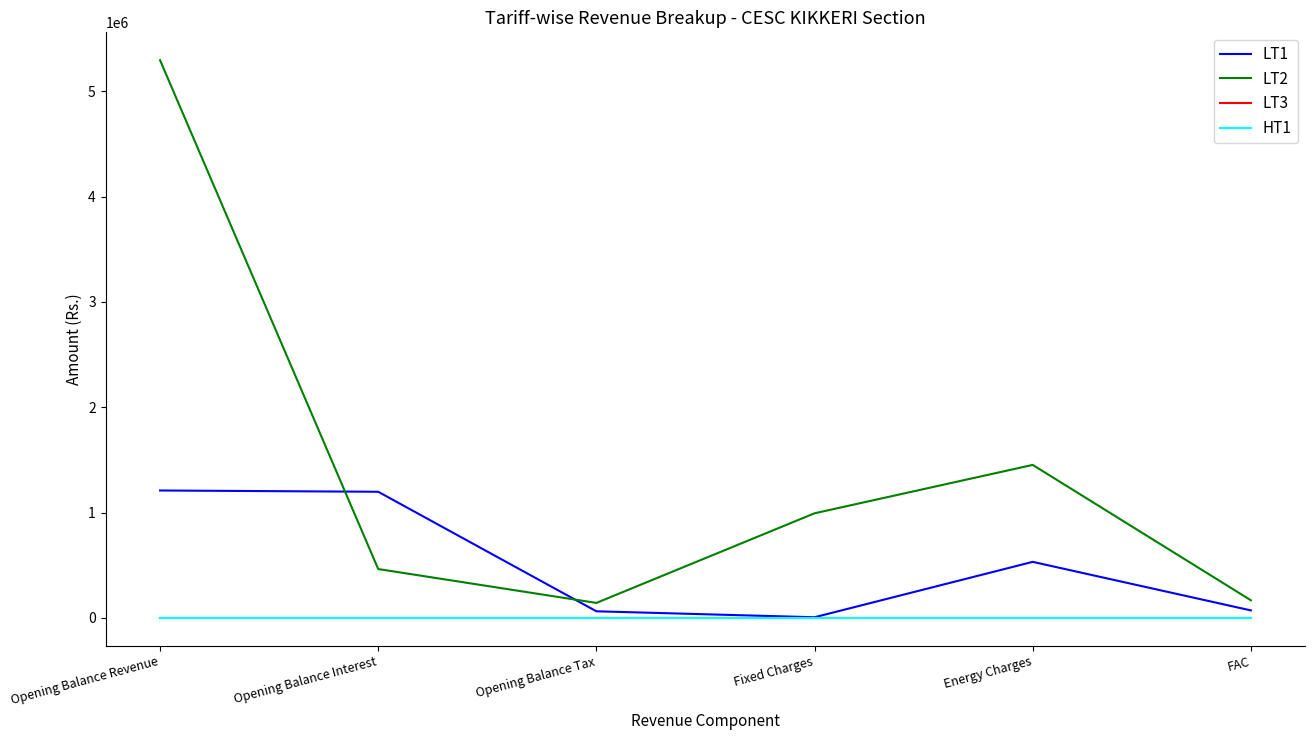

Which series has the widest spread of values?

LT2